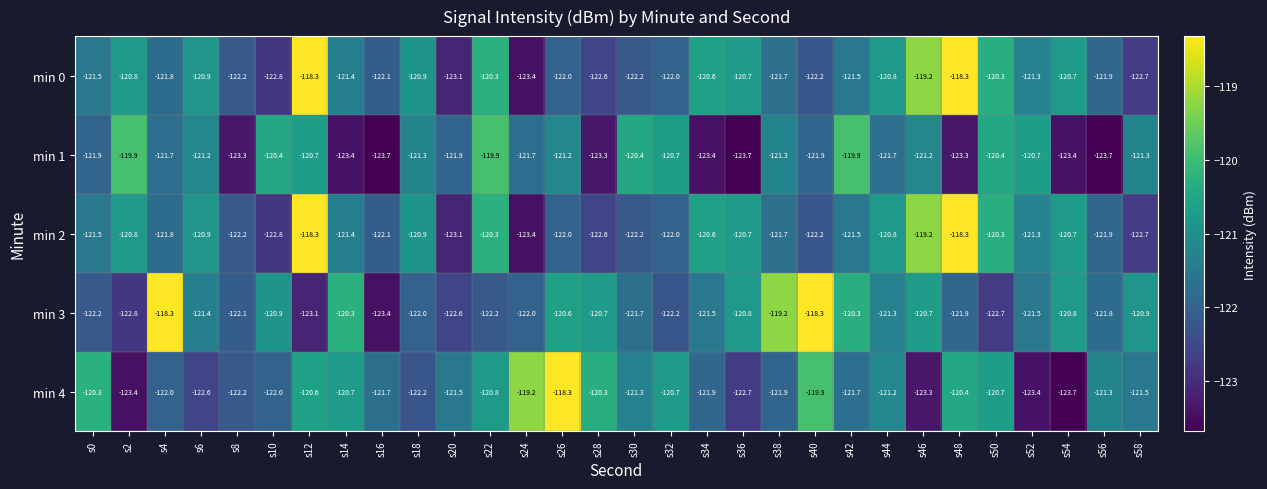

How many values in the min 0 series exceed -121?

12